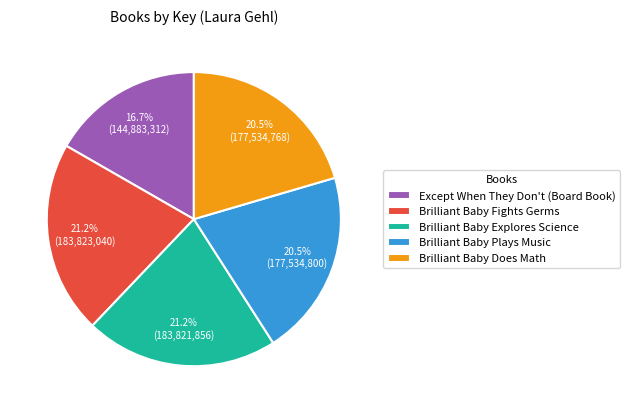

To the nearest percent, what is the average slice percentage?

20%